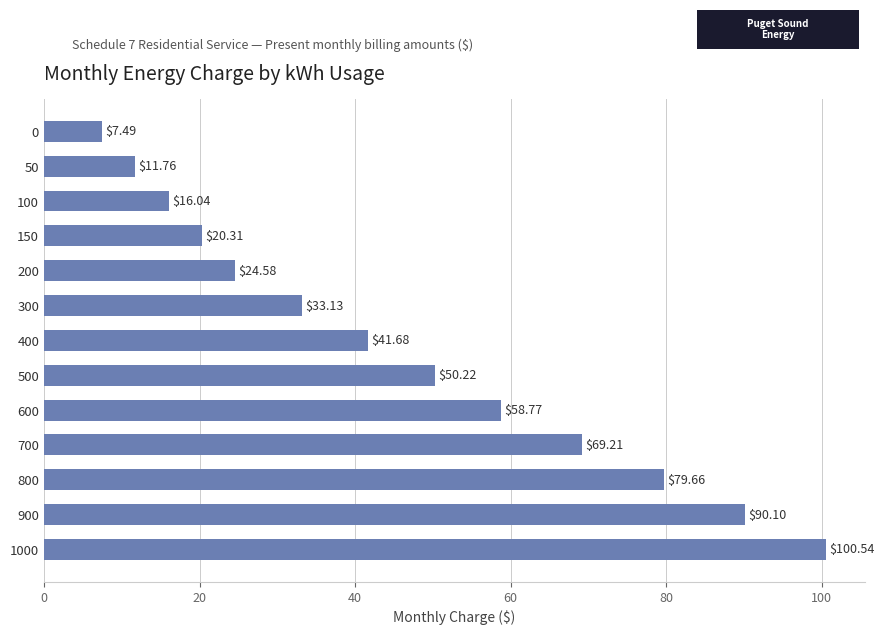

What is the maximum value shown in the chart?

100.5